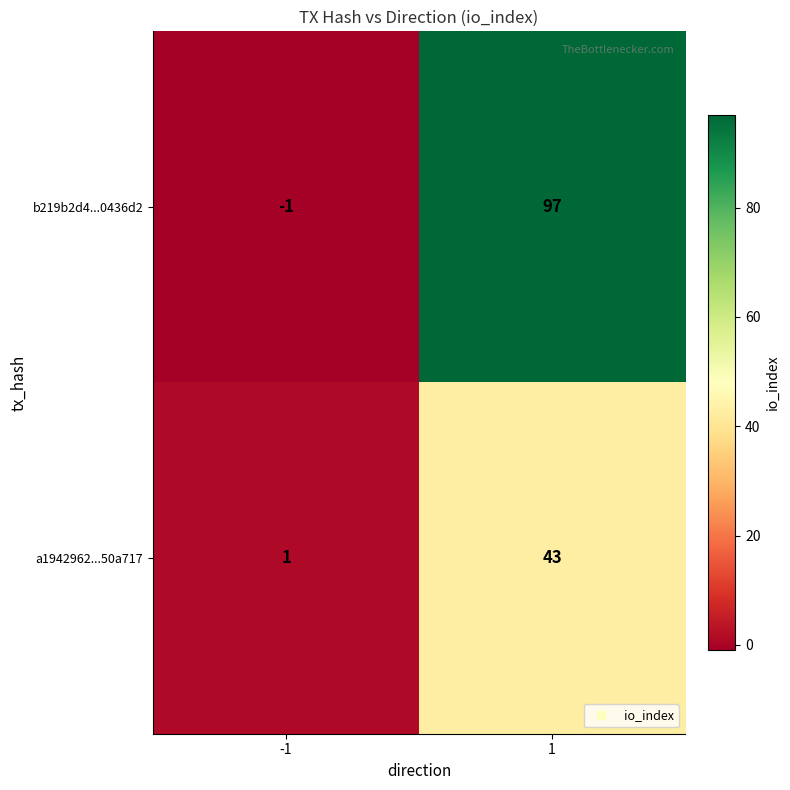

The value of a1942962...50a717 at 1 is 43. True or false?

True